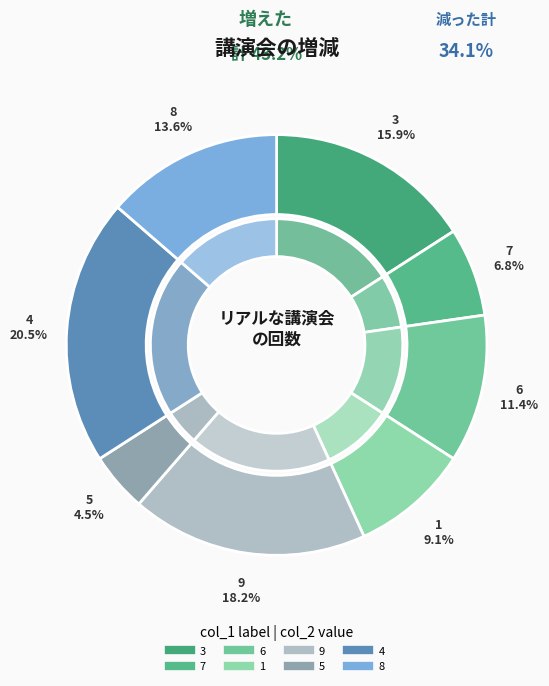

True or false: col_1=8 accounts for 14% of the total.

True